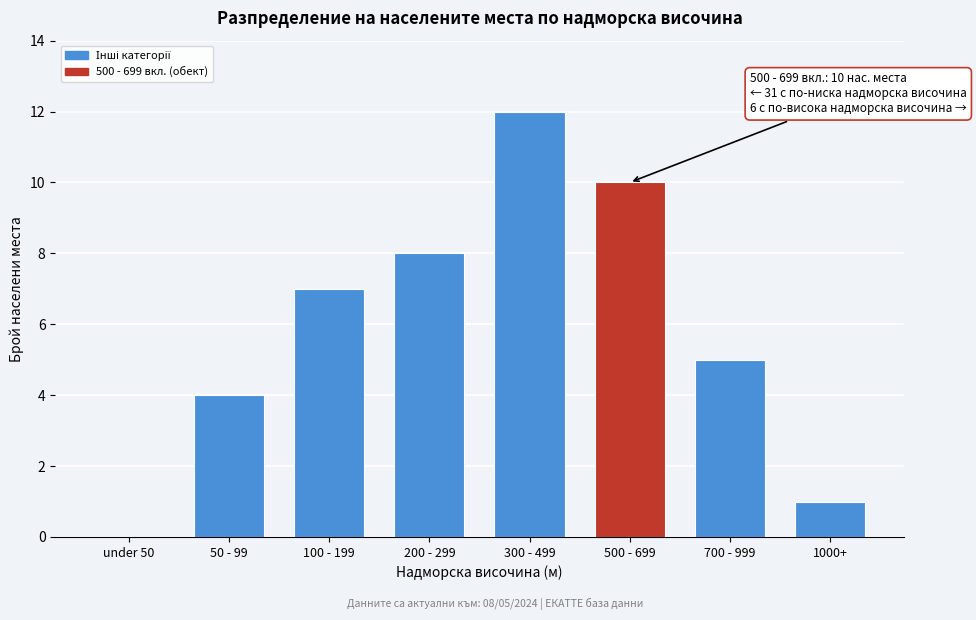

Reading right to left, list all the values displayed in this chart.

1000+=1	700 - 999=5	500 - 699=10	300 - 499=12	200 - 299=8	100 - 199=7	50 - 99=4	under 50=0